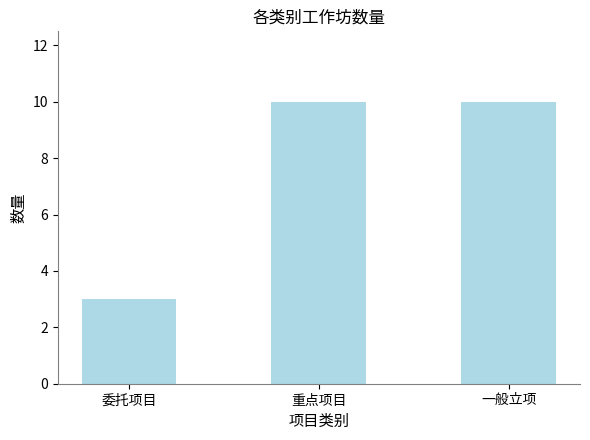

True or false: the data shows 10 at 一般立项.

True